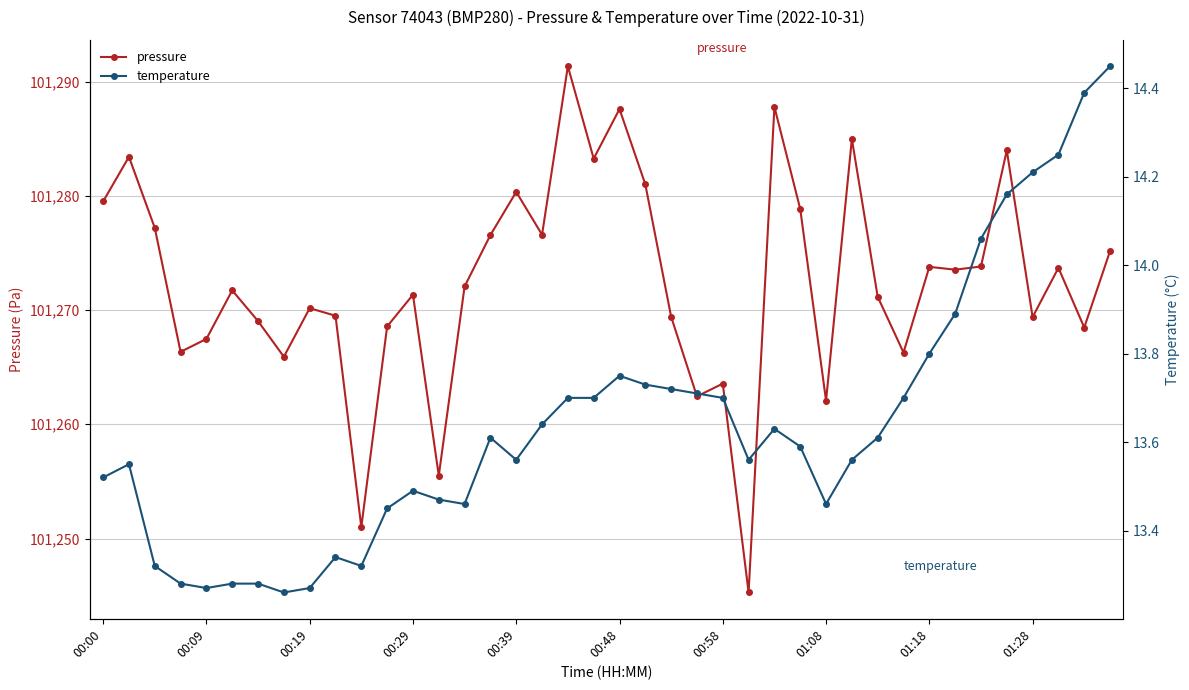

True or false: pressure has more than 1 points higher than both neighbors.

True